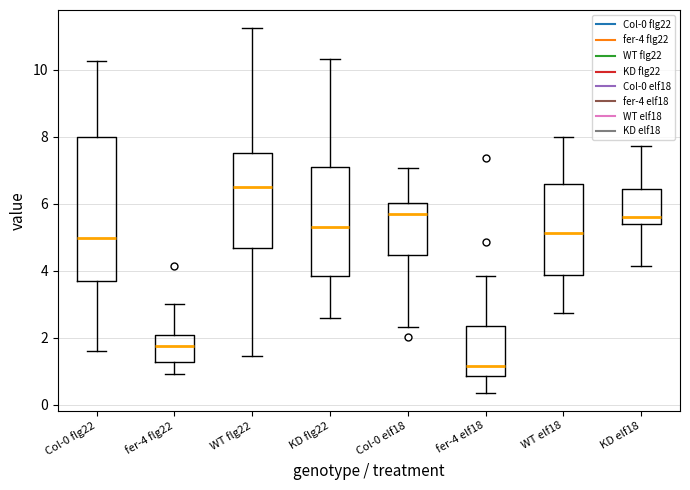

Comparing the boxes themselves (not the whiskers), which one is the tallest?

Col-0 flg22